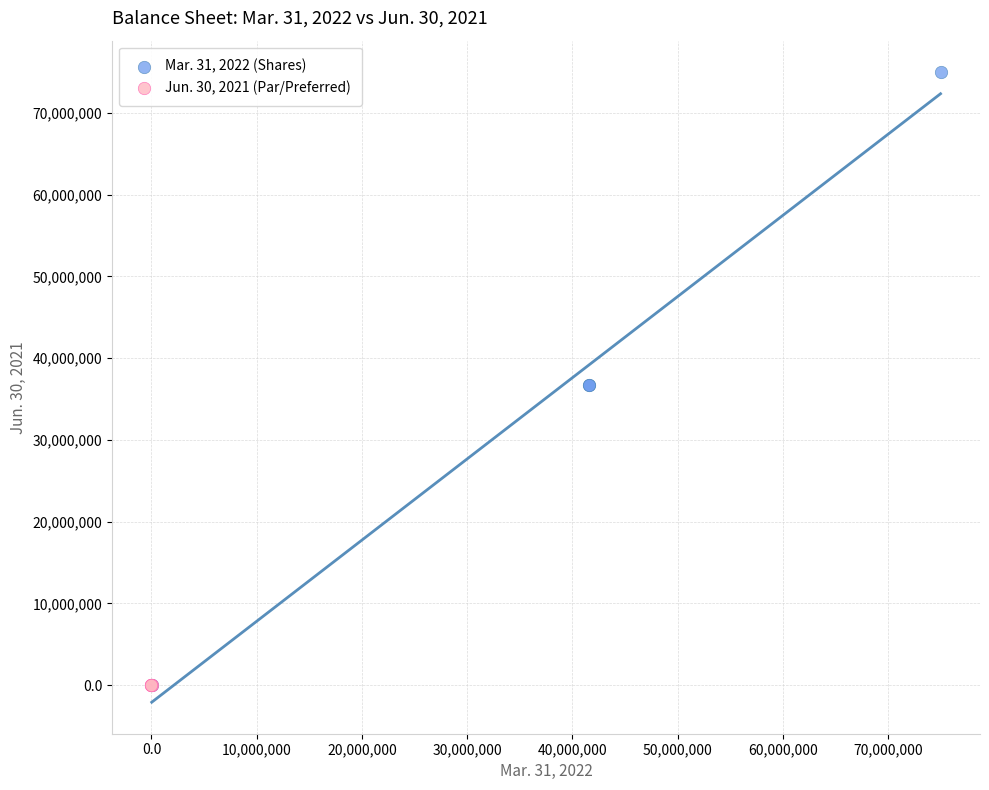

Which series contains the highest Y value?

Mar. 31, 2022 (Shares)